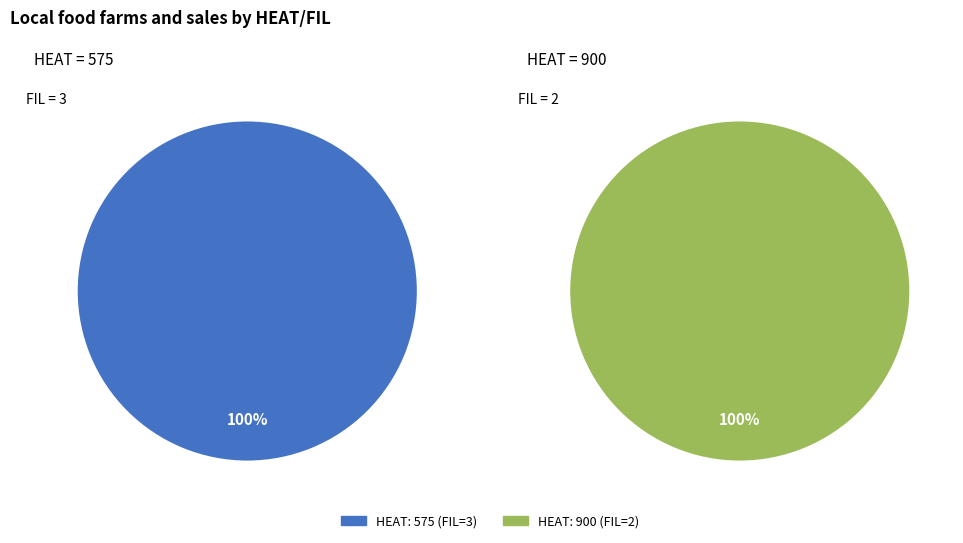

What is the smallest slice in the pie chart?

900